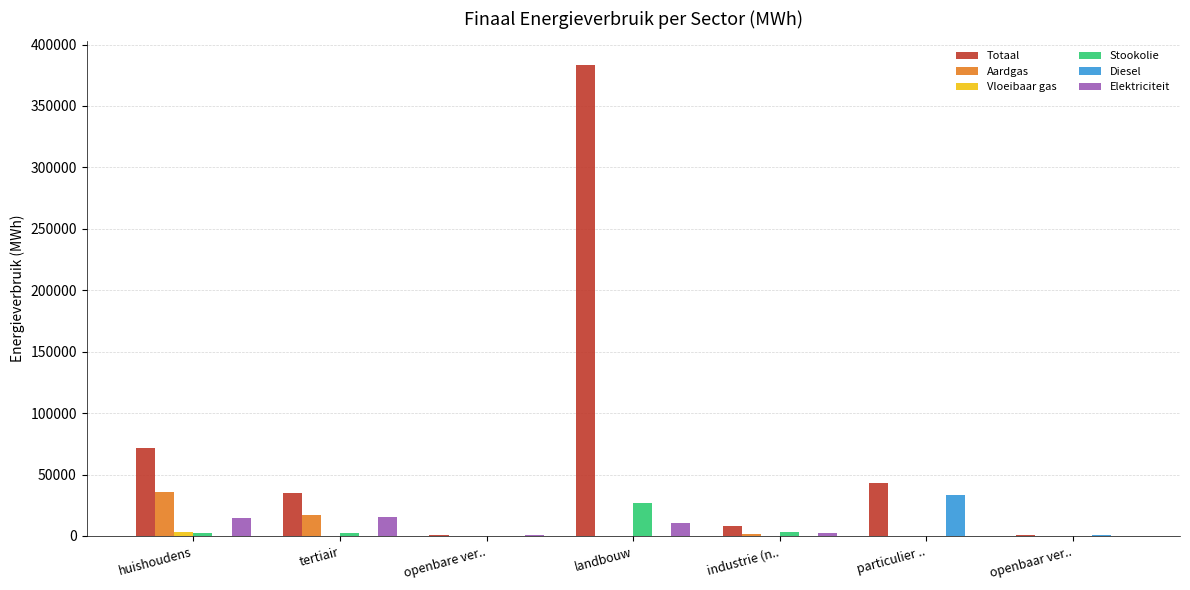

Are the bars grouped side by side (vs. stacked)?

Yes